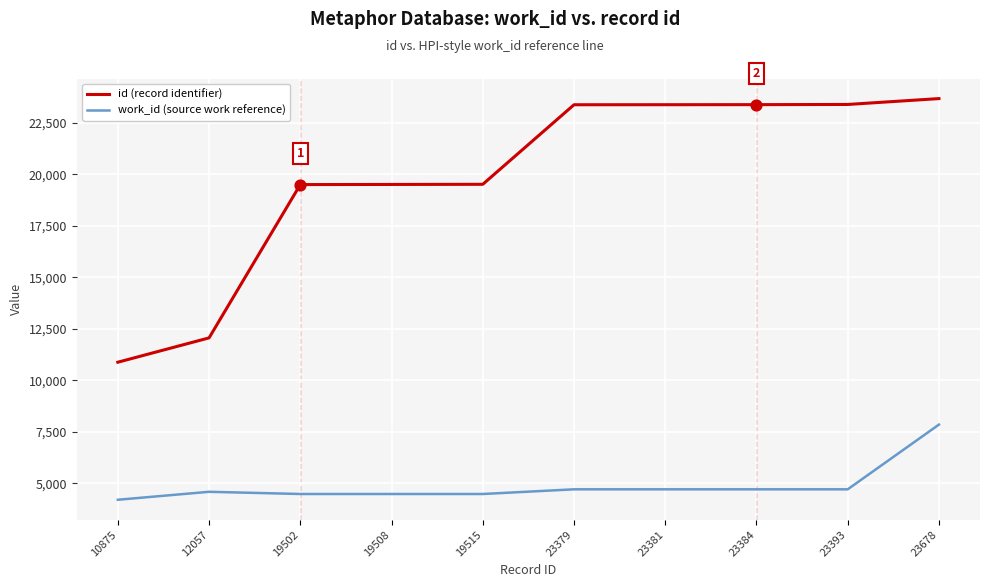

Which series has the largest range (max minus min)?

id (record identifier)